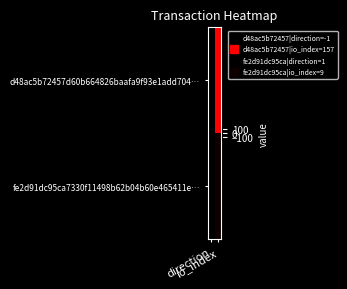

Between direction and io_index, which is larger?

io_index